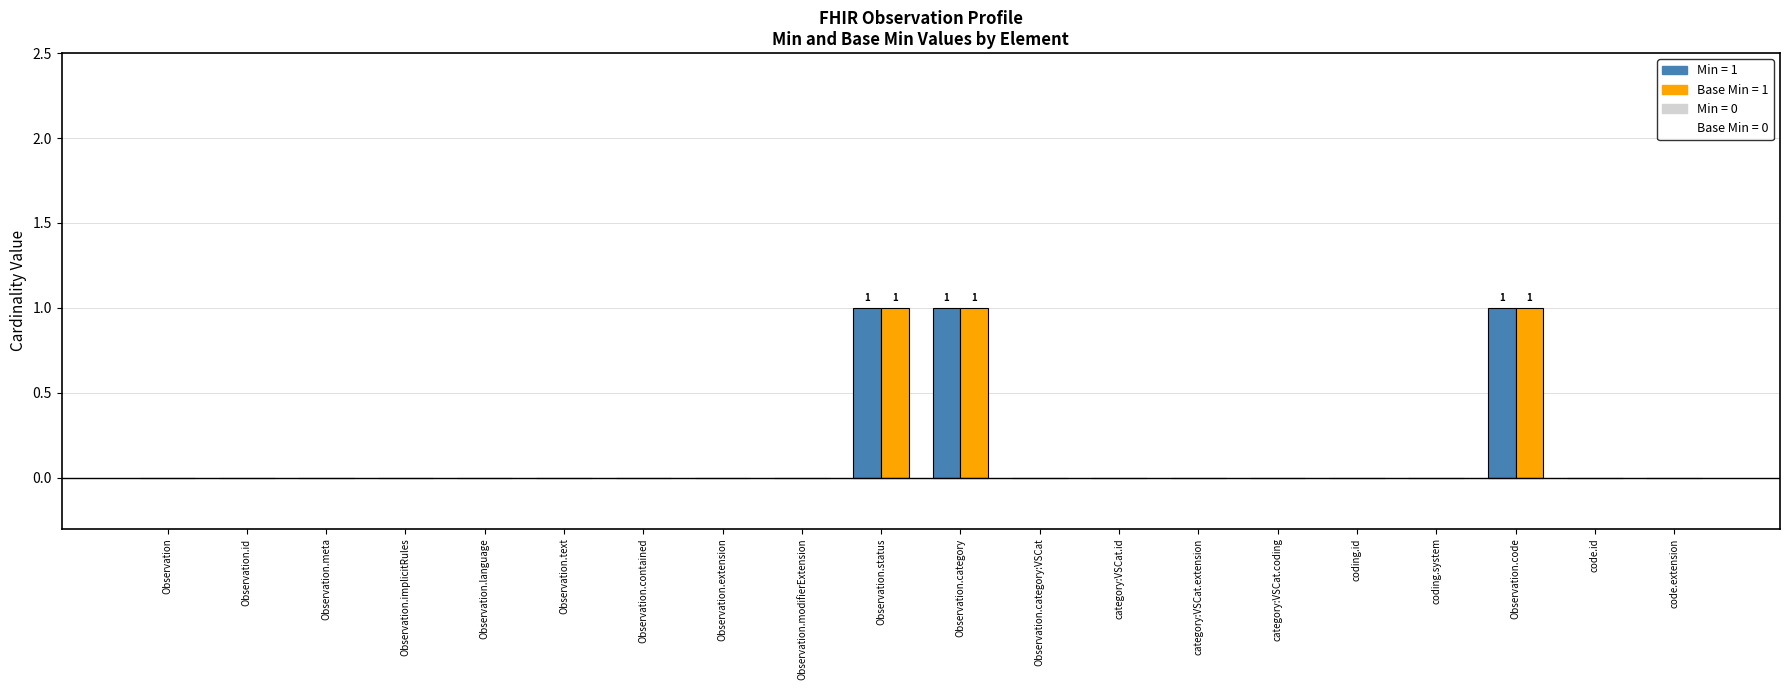

Count the number of data series in this chart.

2